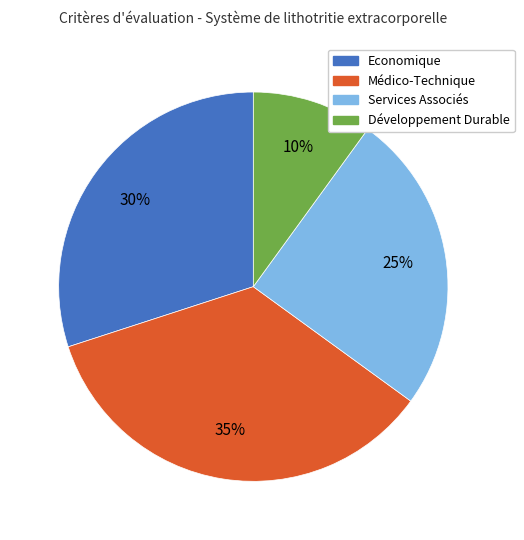

Is the sum of Economique and Services Associés greater than half?

Yes